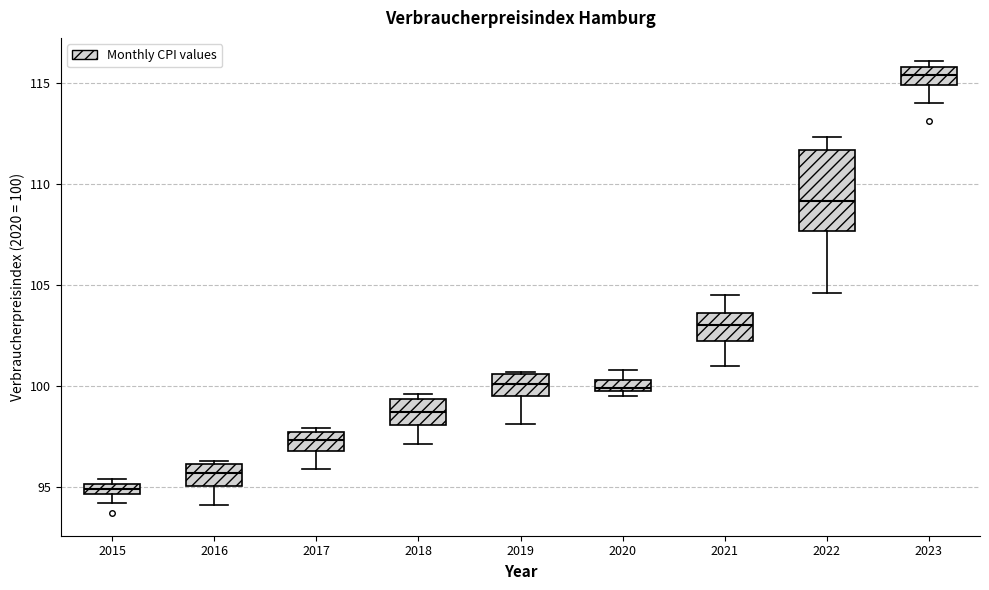

Where does the median line of the box at x = 2016 sit on the y-axis? The values are not printed on the chart, so give them approximately, as read against the axis.

95.5